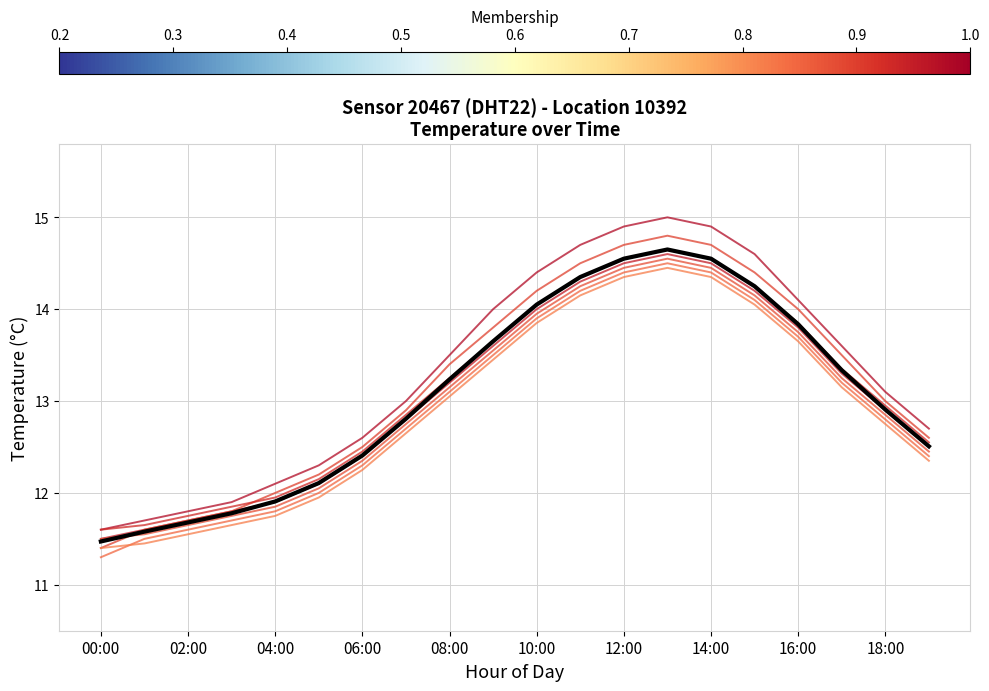

How many categories are shown in the chart?

20